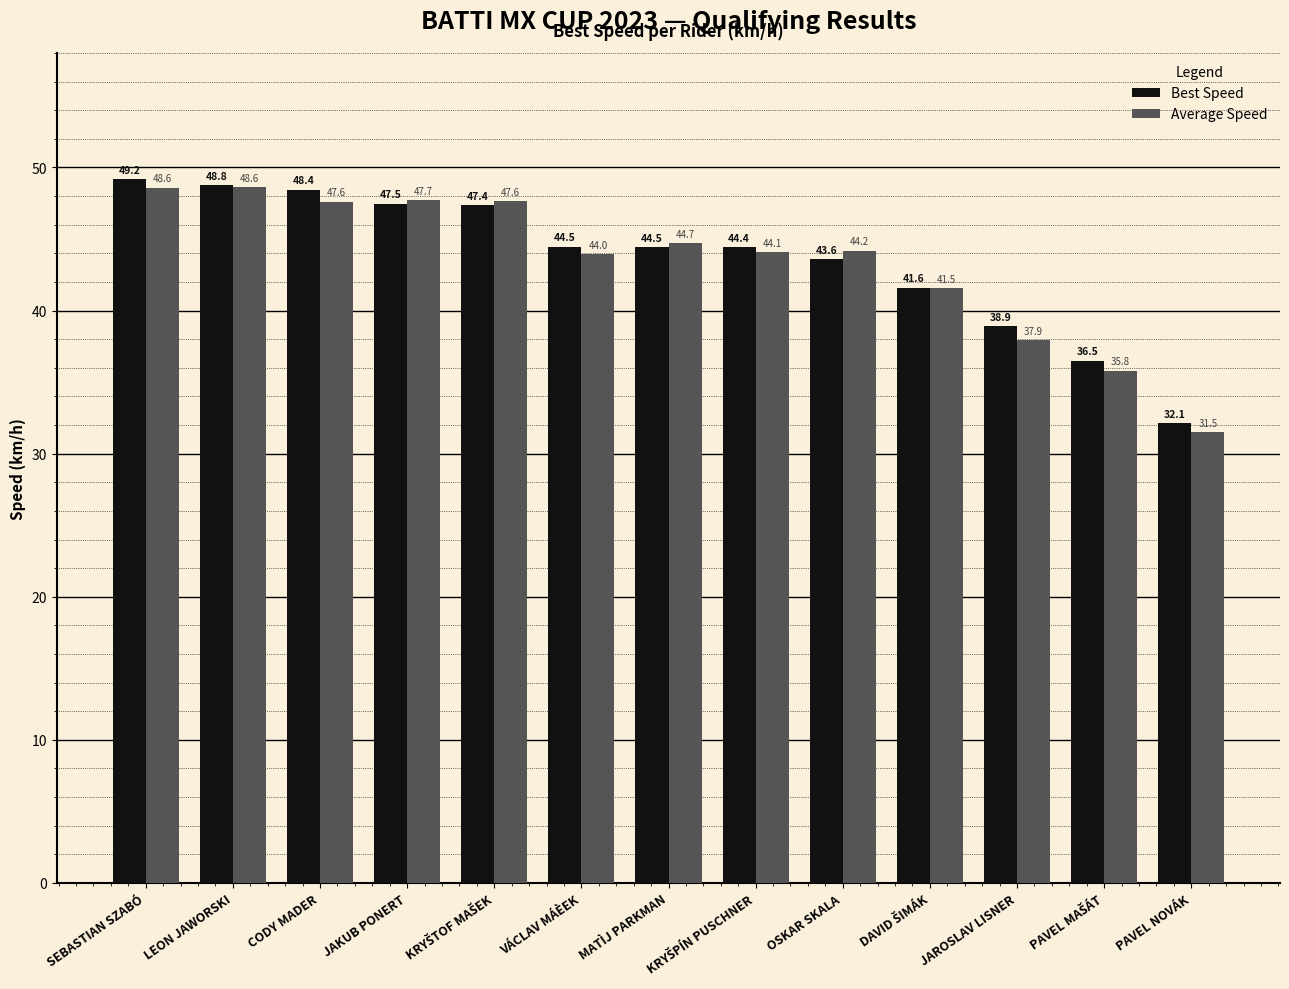

List the series in order of their overall mean, lowest first.

Average Speed, Best Speed